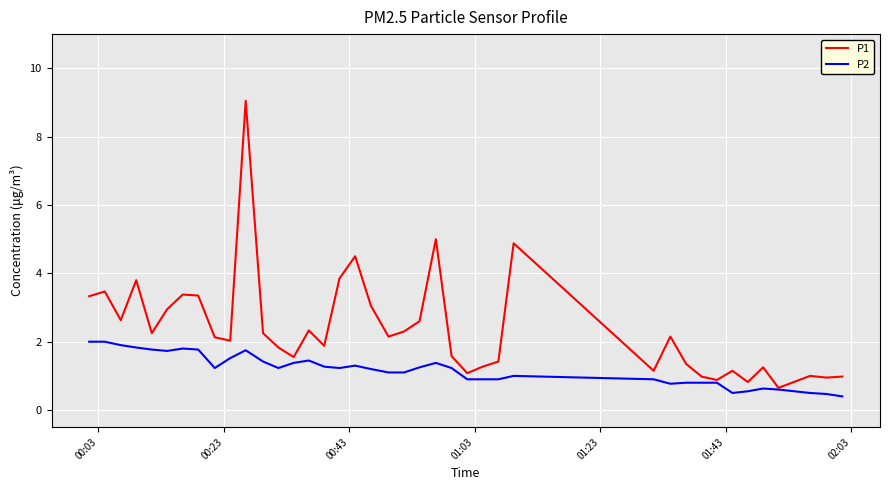

Rank the series by their maximum value, from lowest to highest.

P2, P1